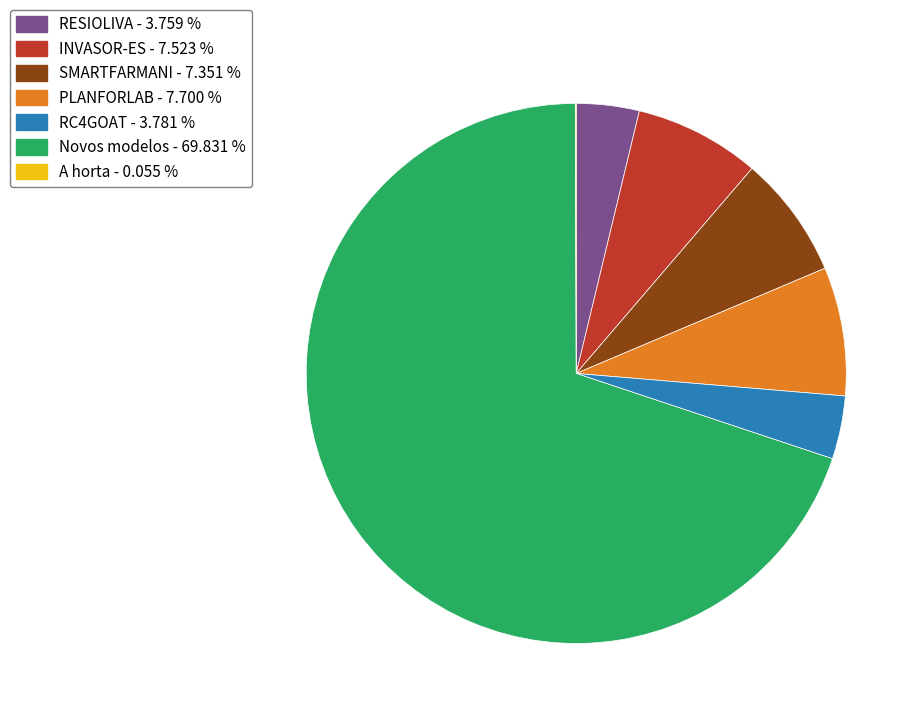

Approximately how many times larger is the value at Novos modelos compared to RC4GOAT?

18.5